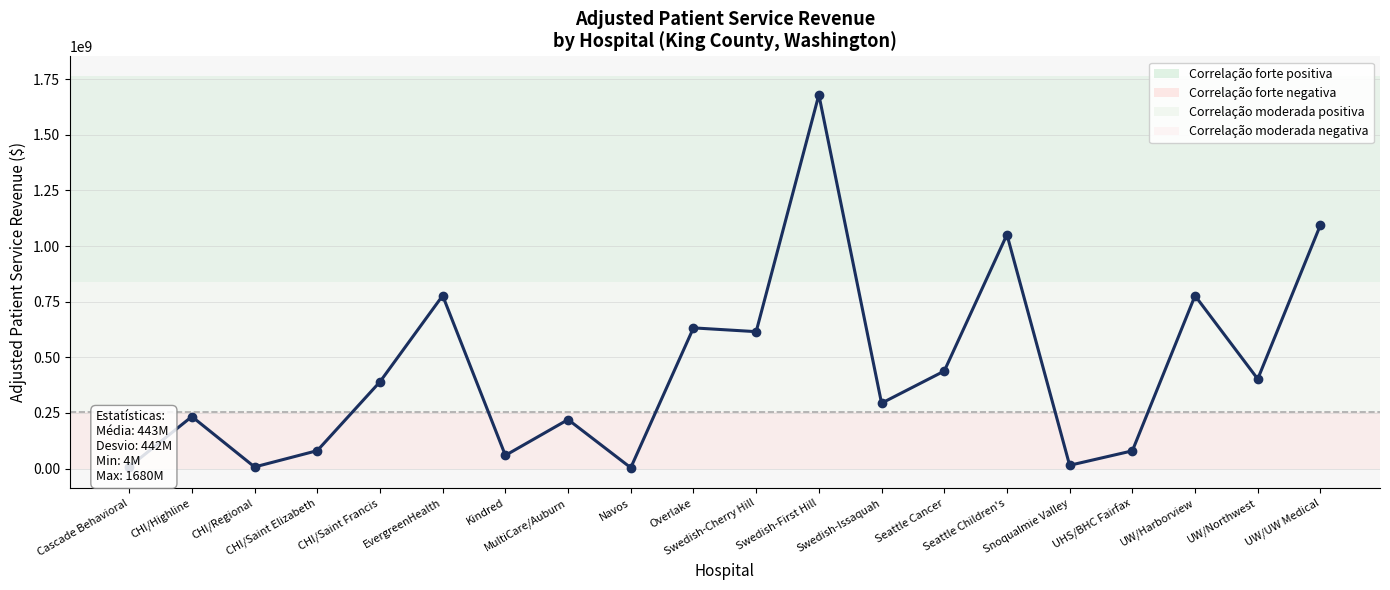

What is the label of the 13th point from the right?

MultiCare/Auburn